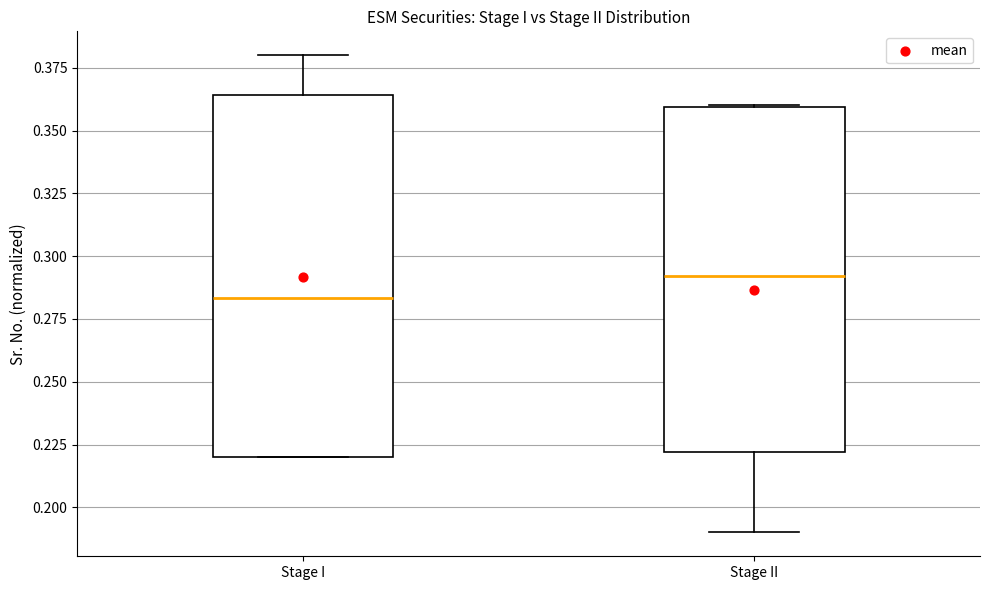

Reading left to right, transcribe this box plot: for each box, give where its median line is, the range the box spans, and where its two whiskers end, as read against the y-axis. The values are not printed on the chart, so give them approximately, as read against the axis.

Stage I: median 0.285, box 0.220 to 0.365, whiskers 0.220 to 0.380
Stage II: median 0.290, box 0.220 to 0.360, whiskers 0.190 to 0.360